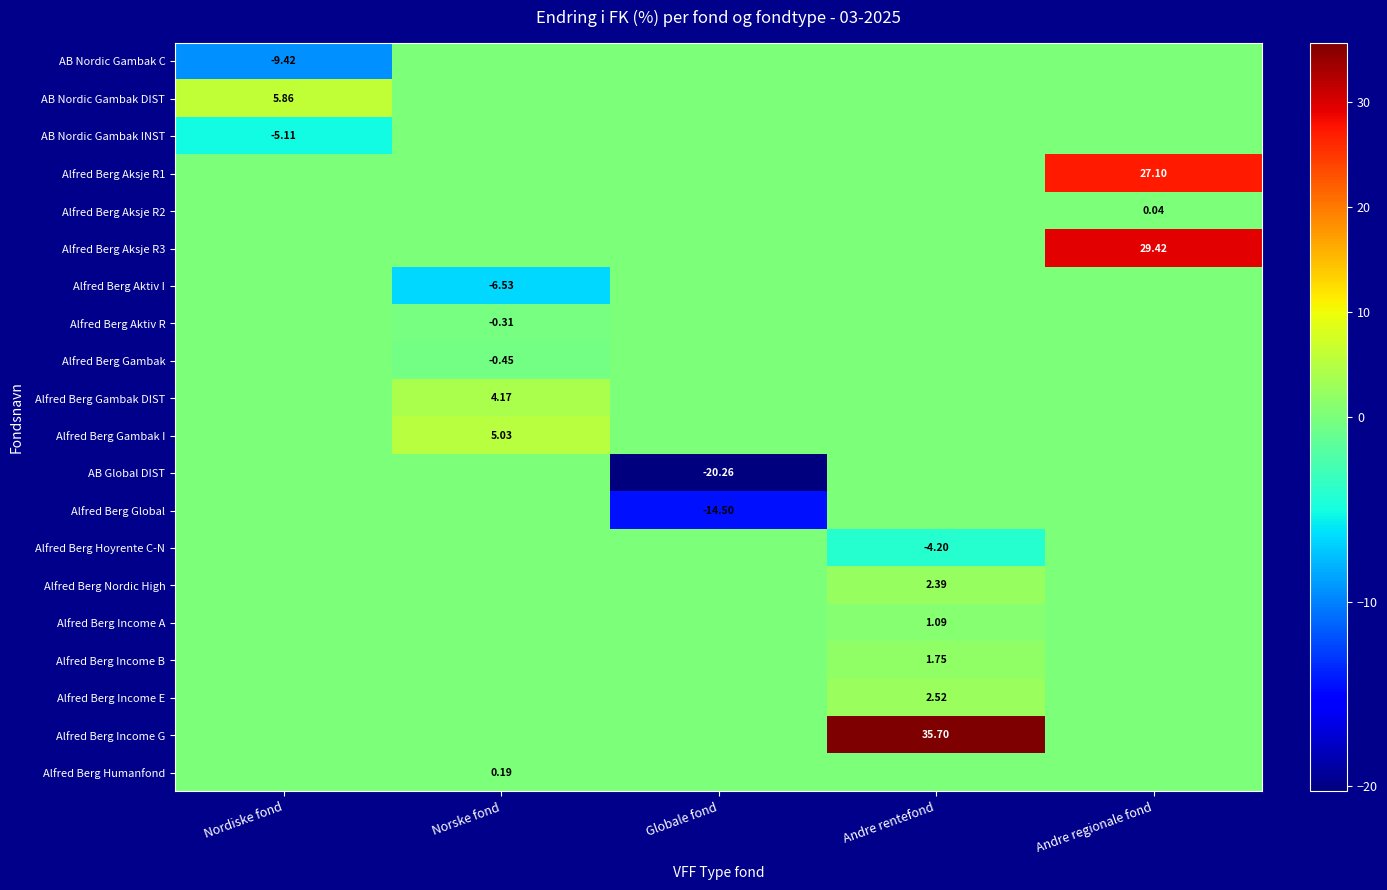

How many series are shown in this chart?

20